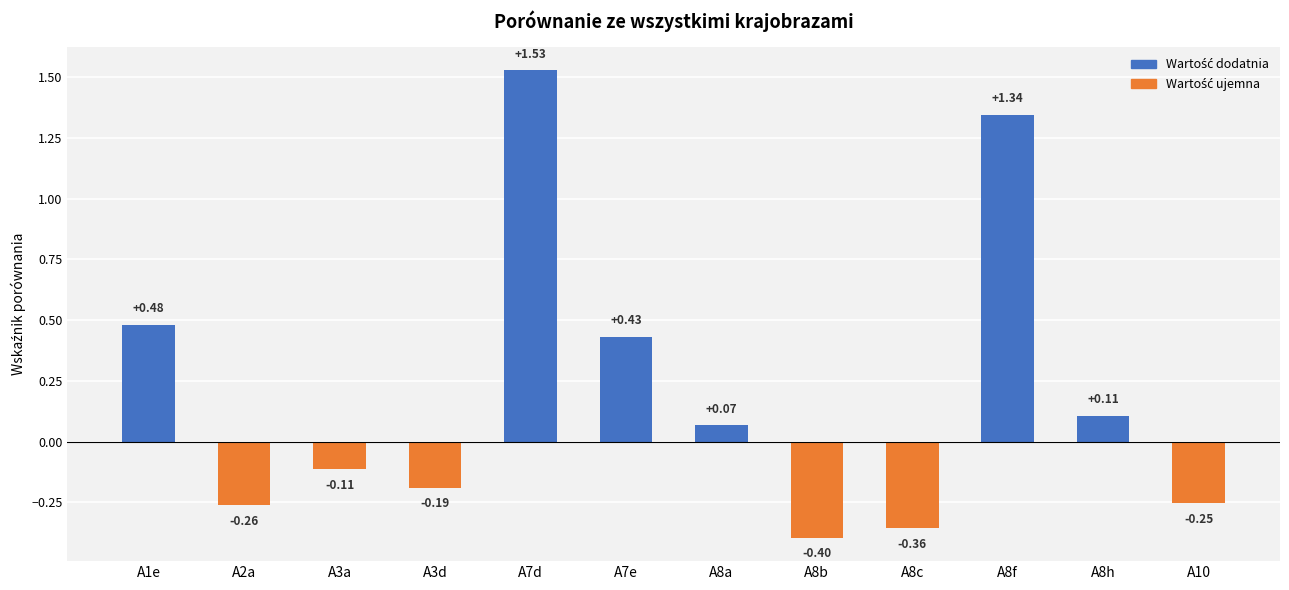

Rank the categories by value from lowest to highest.

A8b, A8c, A2a, A10, A3d, A3a, A8a, A8h, A7e, A1e, A8f, A7d